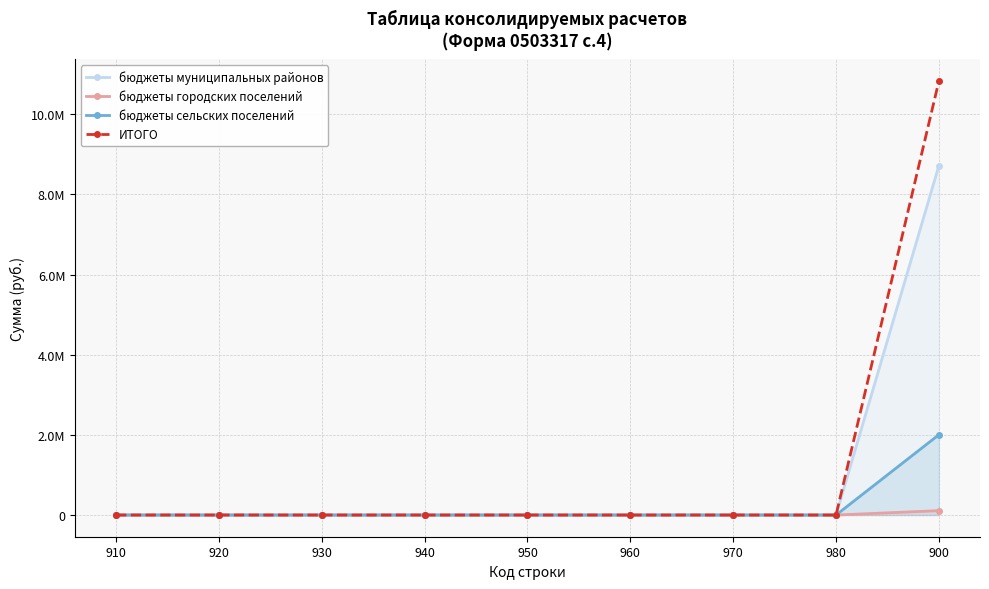

Rank the series by their maximum value, from lowest to highest.

бюджеты городских поселений, бюджеты сельских поселений, бюджеты муниципальных районов, ИТОГО